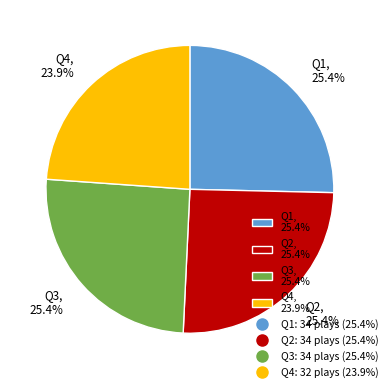

Is it true that Q4 is 24% of the pie?

True